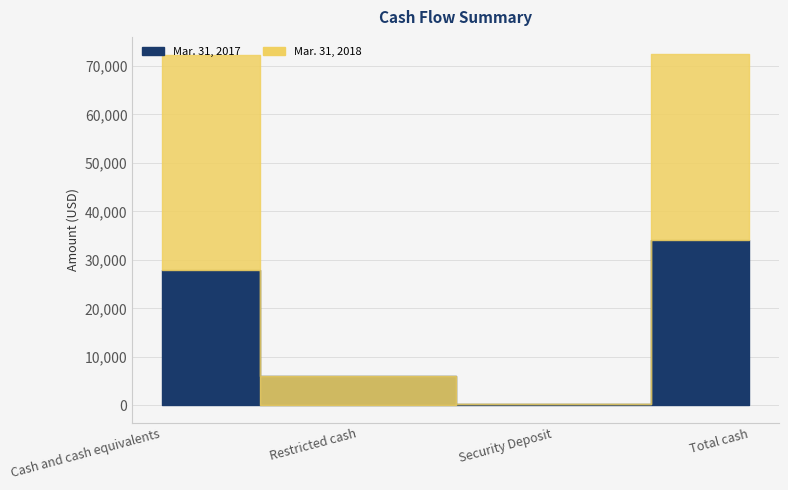

What are all the series names shown in the legend?

Mar. 31, 2018, Mar. 31, 2017